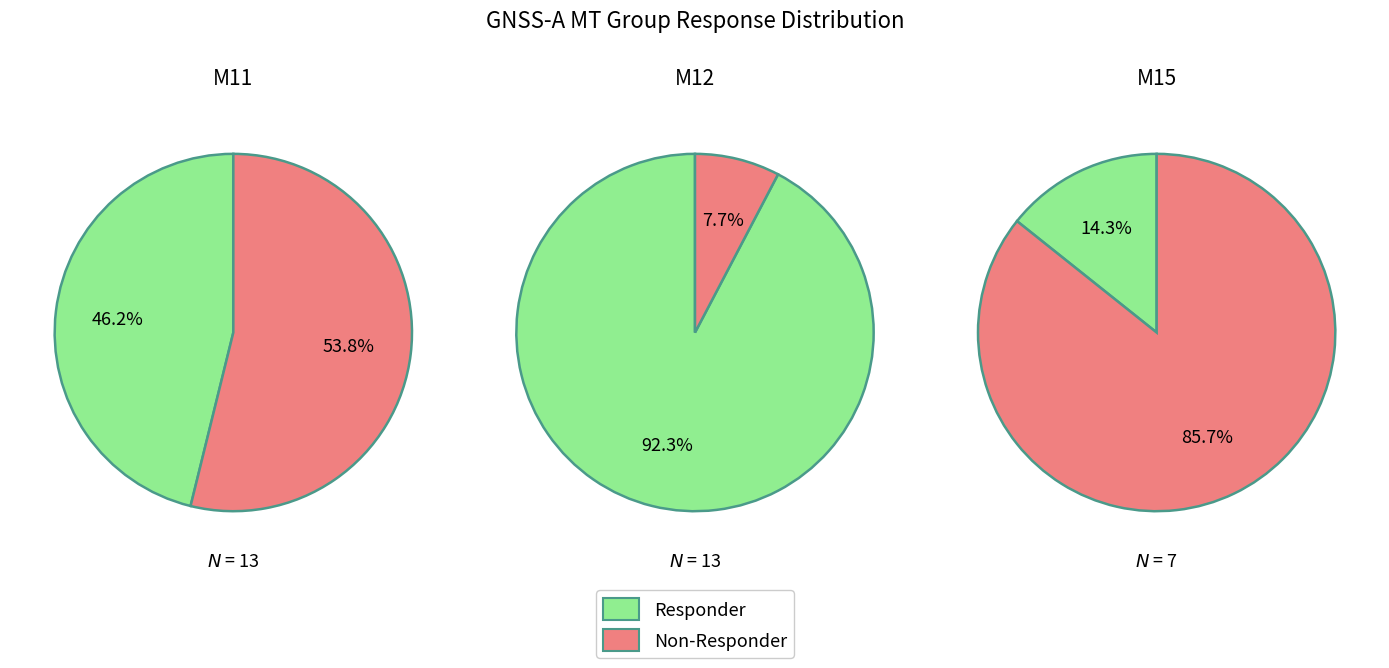

Is it true that 1 is 34% of the pie?

False